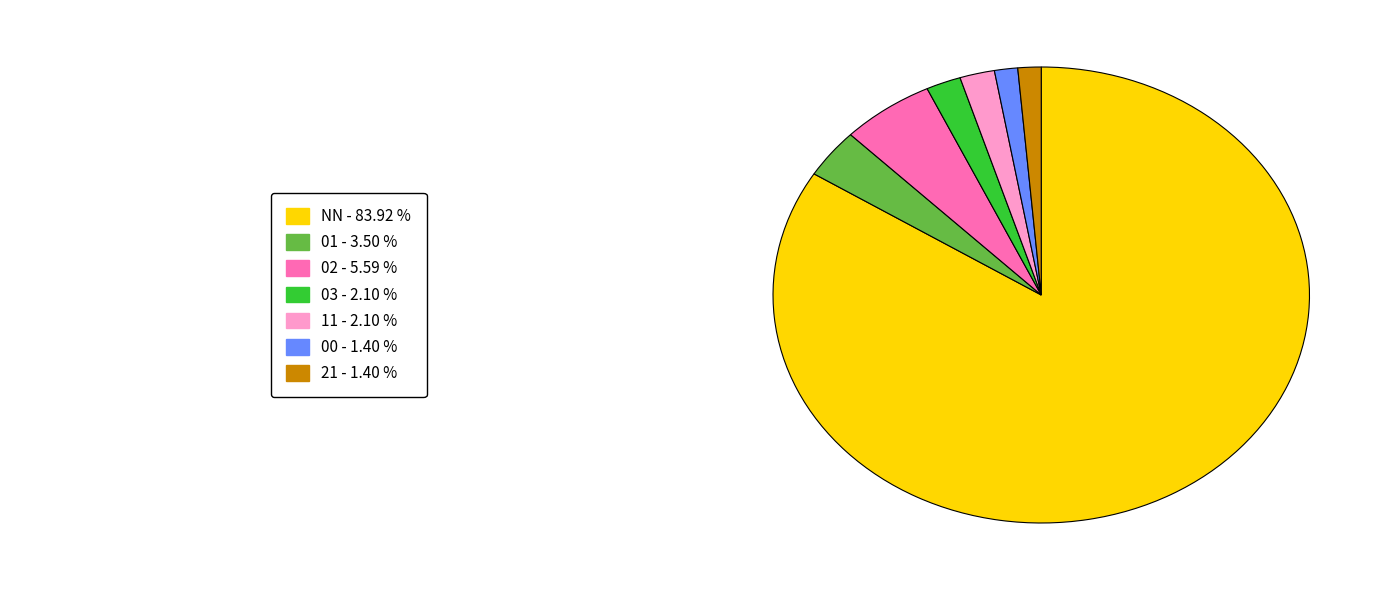

Is there any slice that represents more than half of the pie?

Yes